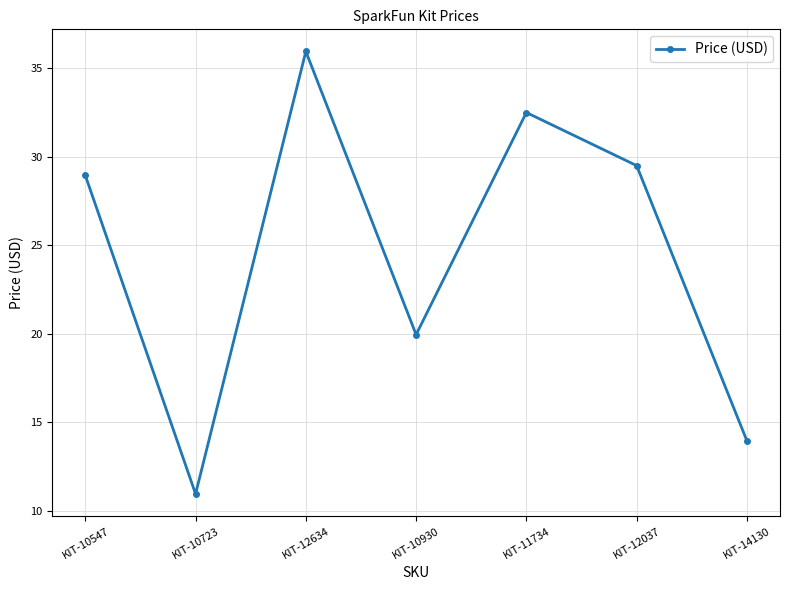

List the labels in order of value, smallest first.

KIT-10723, KIT-14130, KIT-10930, KIT-10547, KIT-12037, KIT-11734, KIT-12634